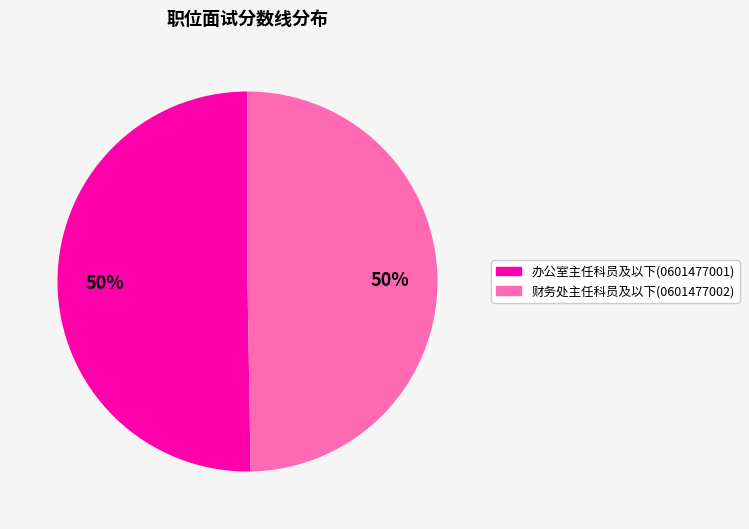

Approximately how many times larger is the value at 办公室主任科员及以下(0601477001) compared to 财务处主任科员及以下(0601477002)?

1.0